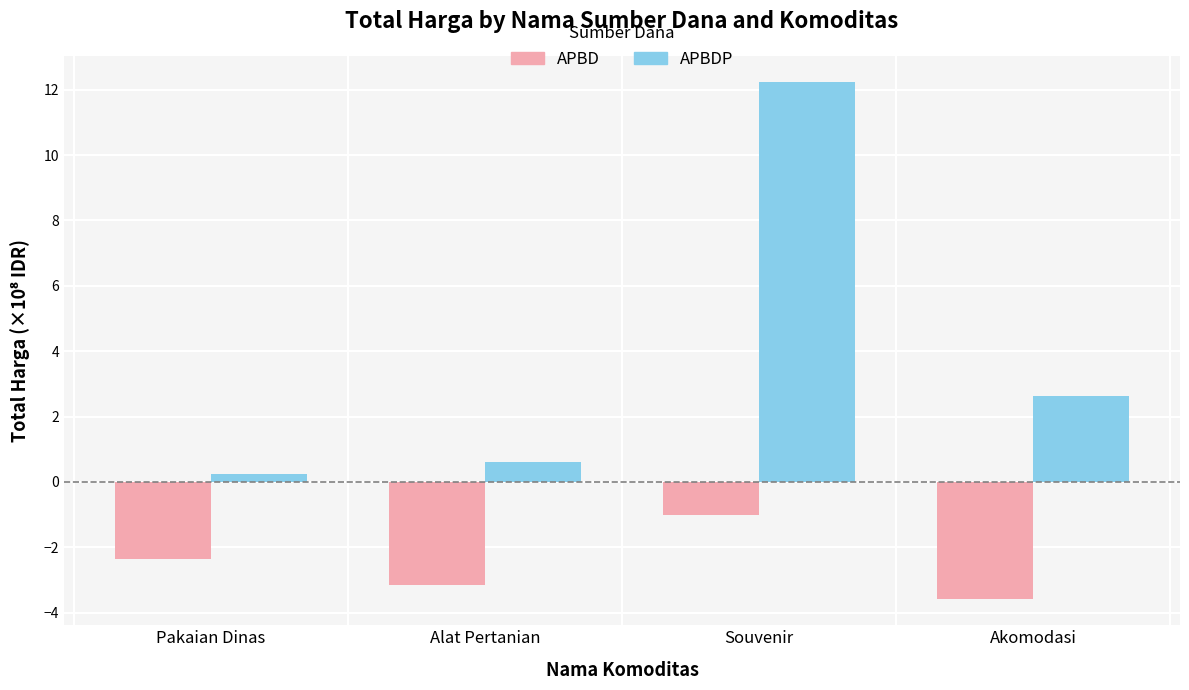

Reading left to right, extract all data points from this chart.

APBD: -2.4	-3.1	-1.0	-3.6
APBDP: 0.3	0.6	12.2	2.6